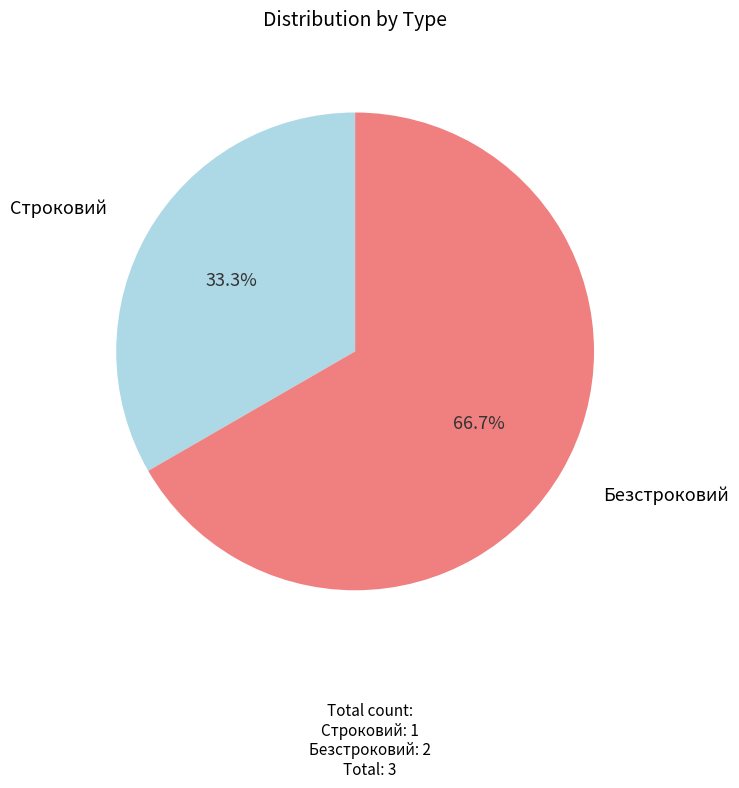

Is it true that Безстроковий is 67% of the pie?

True